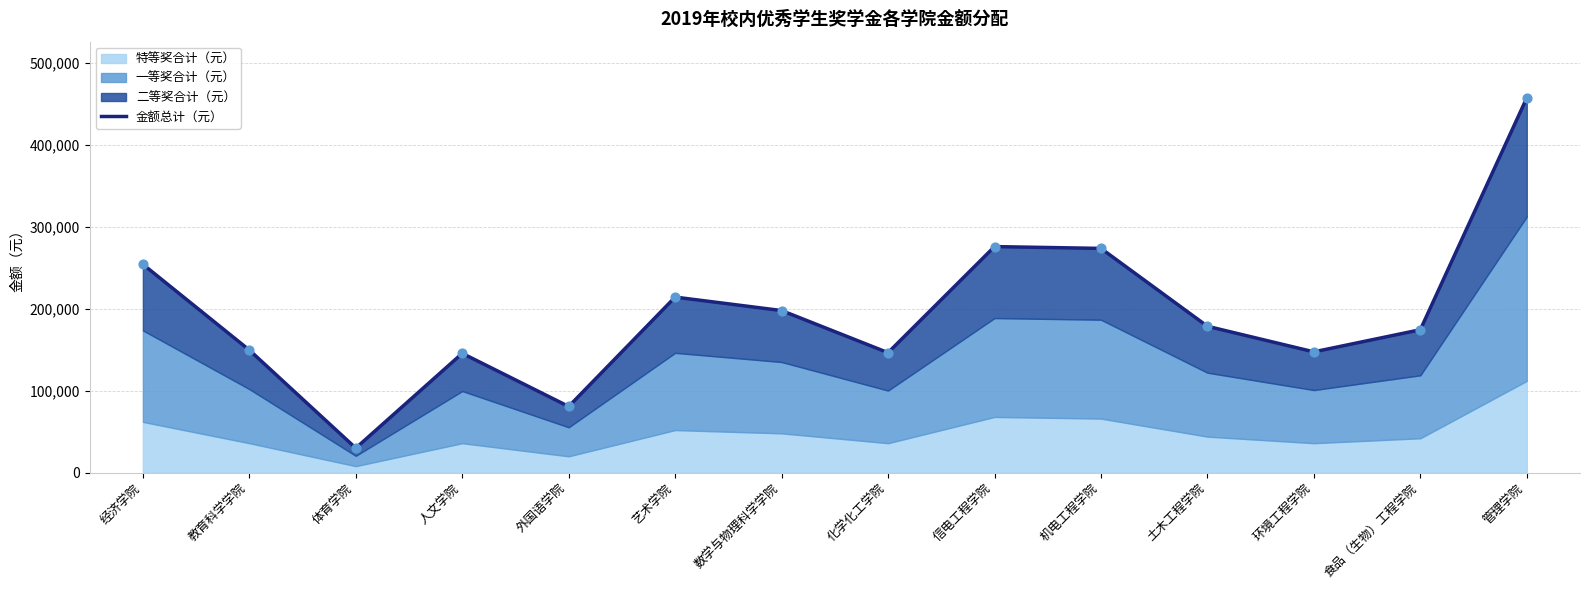

Which has a higher value, 机电工程学院 or 外国语学院?

机电工程学院